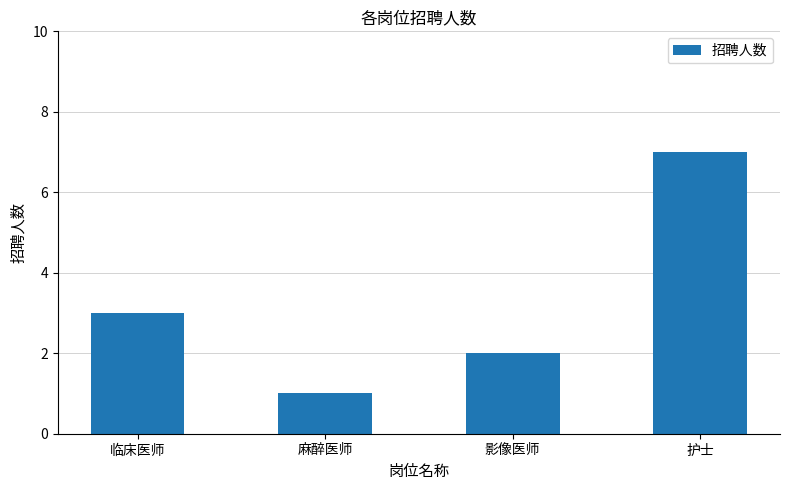

What is the sum of the values at 麻醉医师 and 临床医师?

4